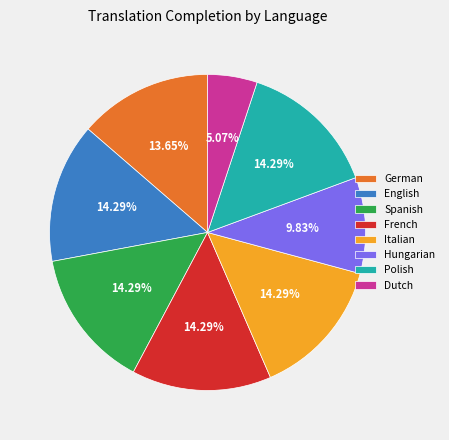

Count the number of slices in the pie.

8